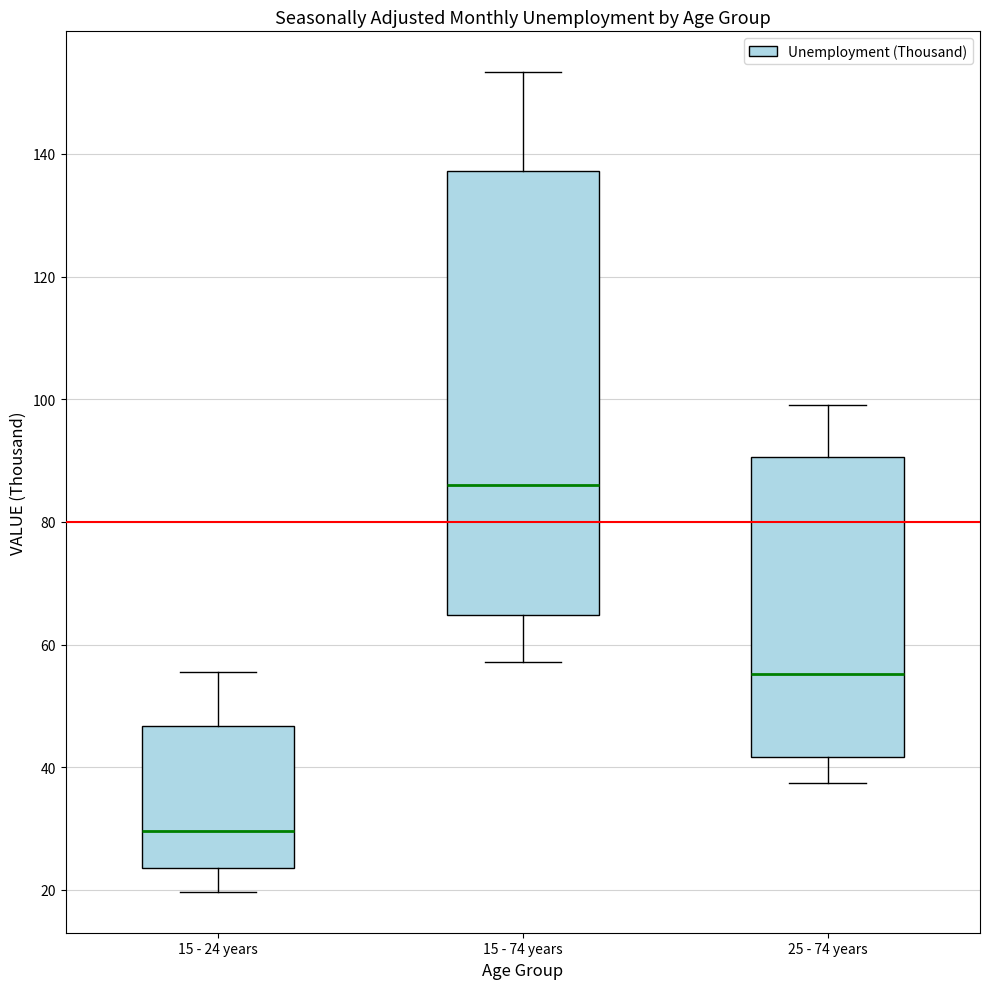

Which box is the tallest, from its lower edge to its upper edge?

15 - 74 years